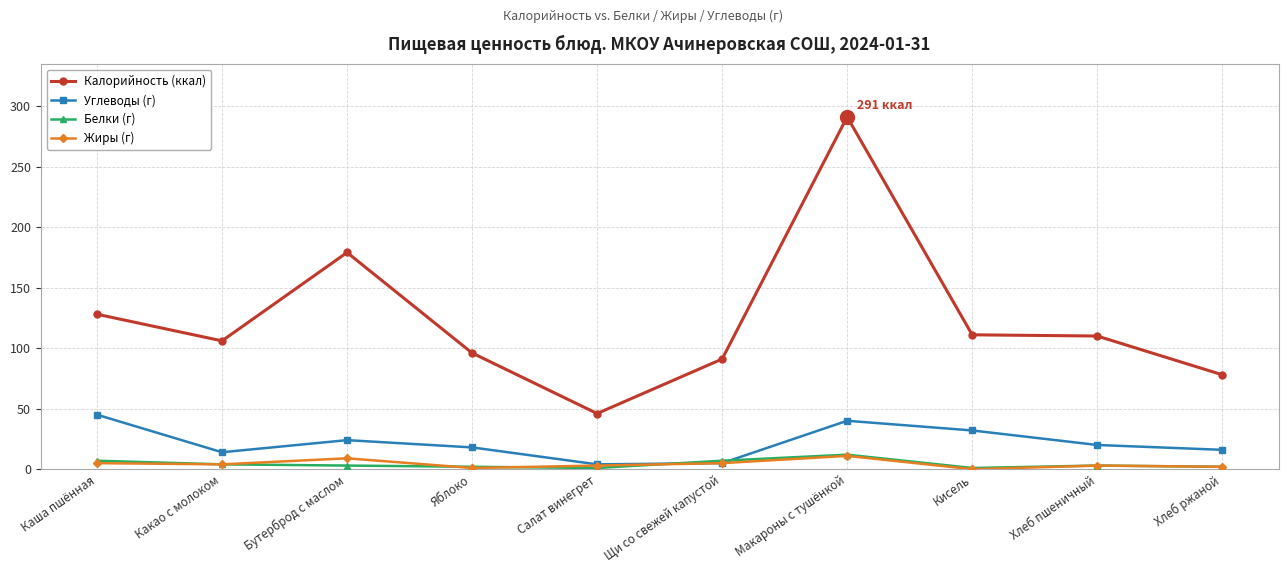

How many lines are shown in the chart?

4